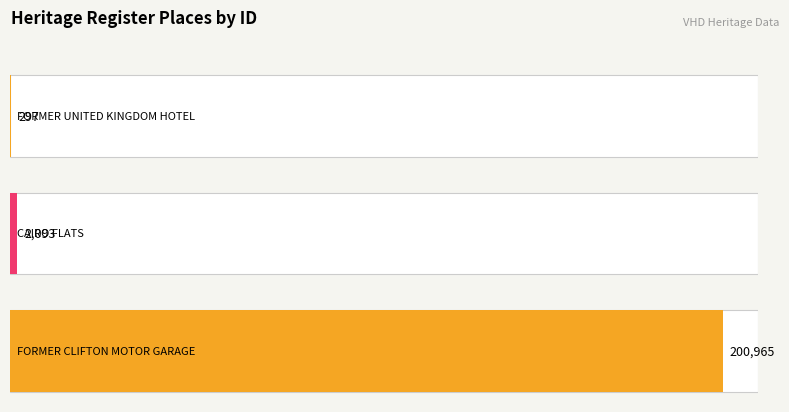

True or false: the data shows 2093 at CAIRO FLATS.

True